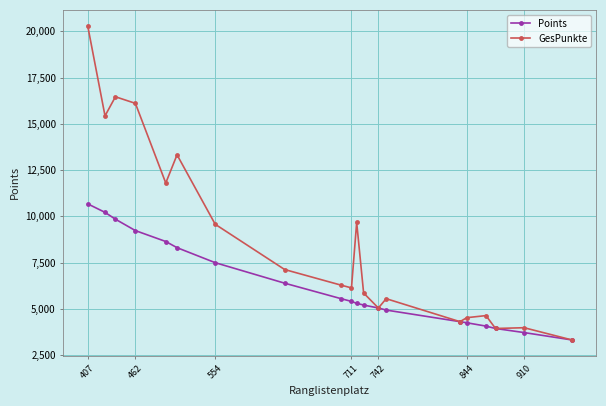

Rank the series by their average value, from lowest to highest.

Points, GesPunkte